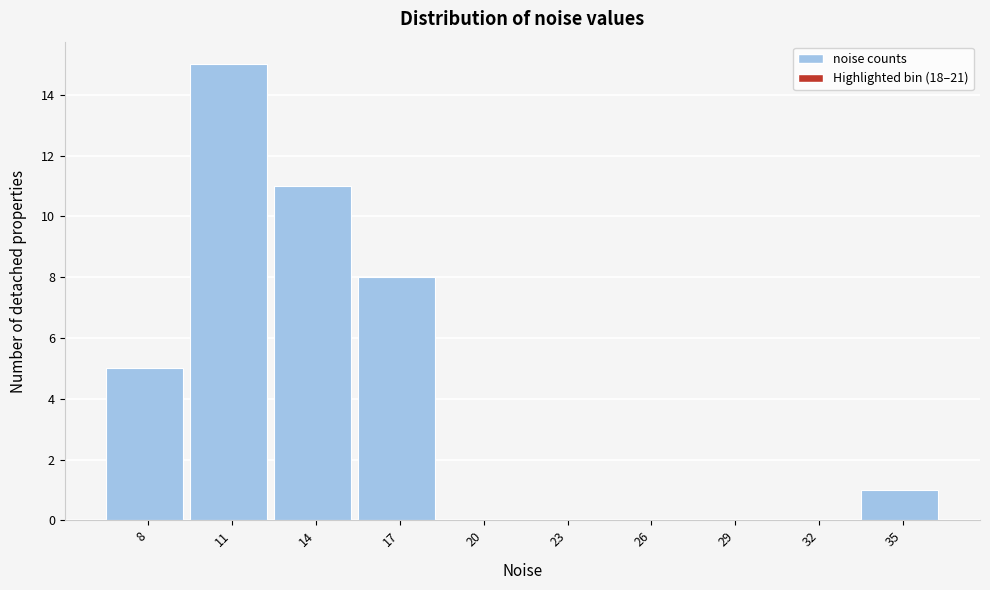

Reading left to right, list all the values displayed in this chart.

8=5	11=15	14=11	17=8	20=0	23=0	26=0	29=0	32=0	35=1